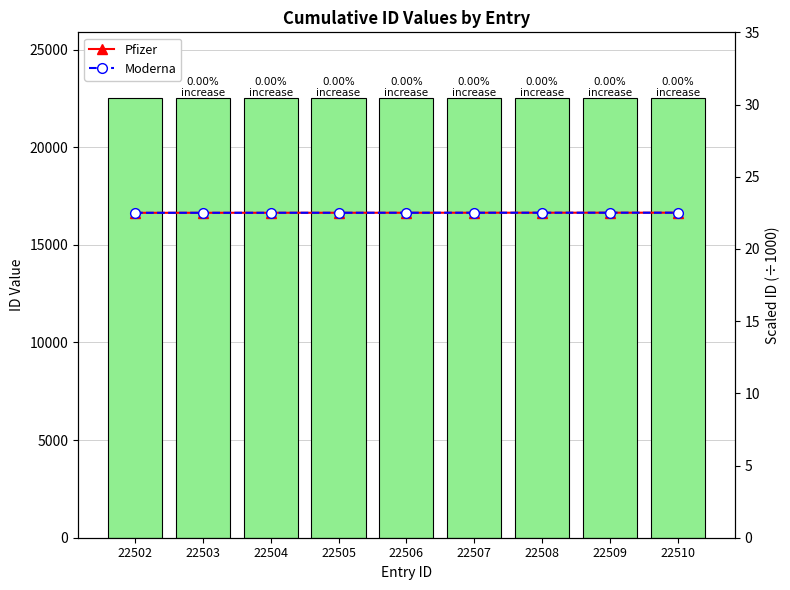

List the series in order of their peak value, lowest first.

Pfizer, Moderna